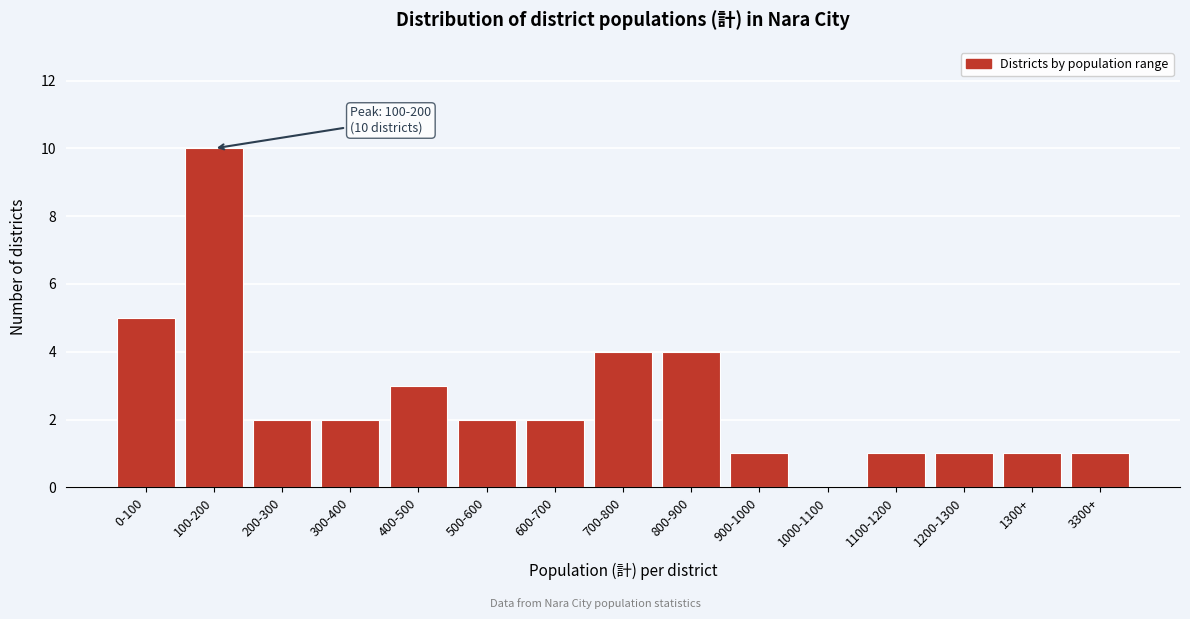

Reading left to right, transcribe all the data shown in this chart.

0-100=5	100-200=10	200-300=2	300-400=2	400-500=3	500-600=2	600-700=2	700-800=4	800-900=4	900-1000=1	1000-1100=0	1100-1200=1	1200-1300=1	1300+=1	3300+=1